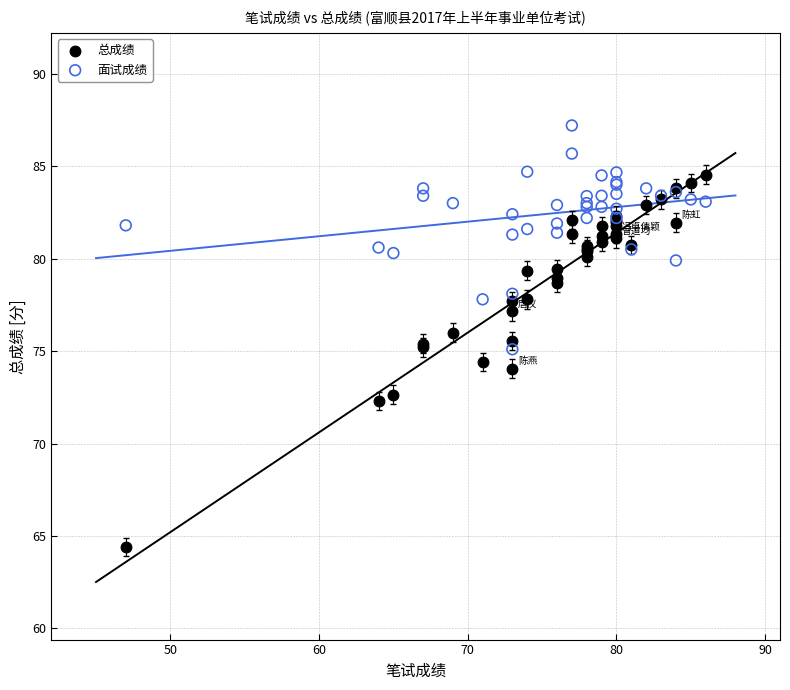

What are all the series names shown in the legend?

总成绩, 面试成绩